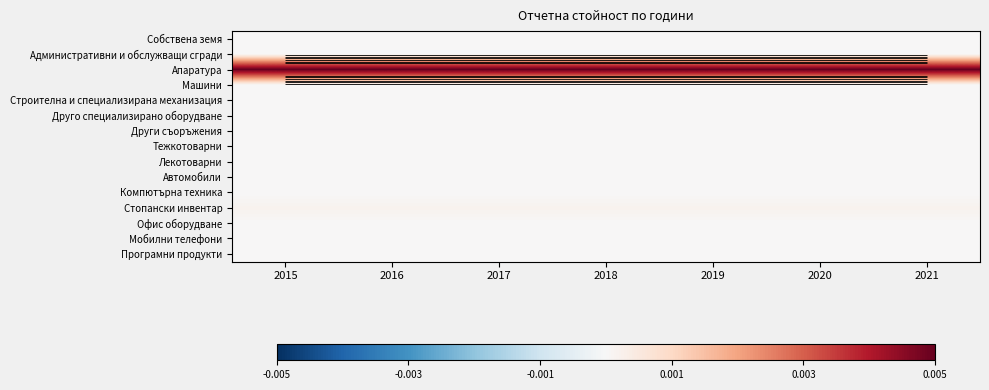

Which series has the largest total across all categories?

Апаратура